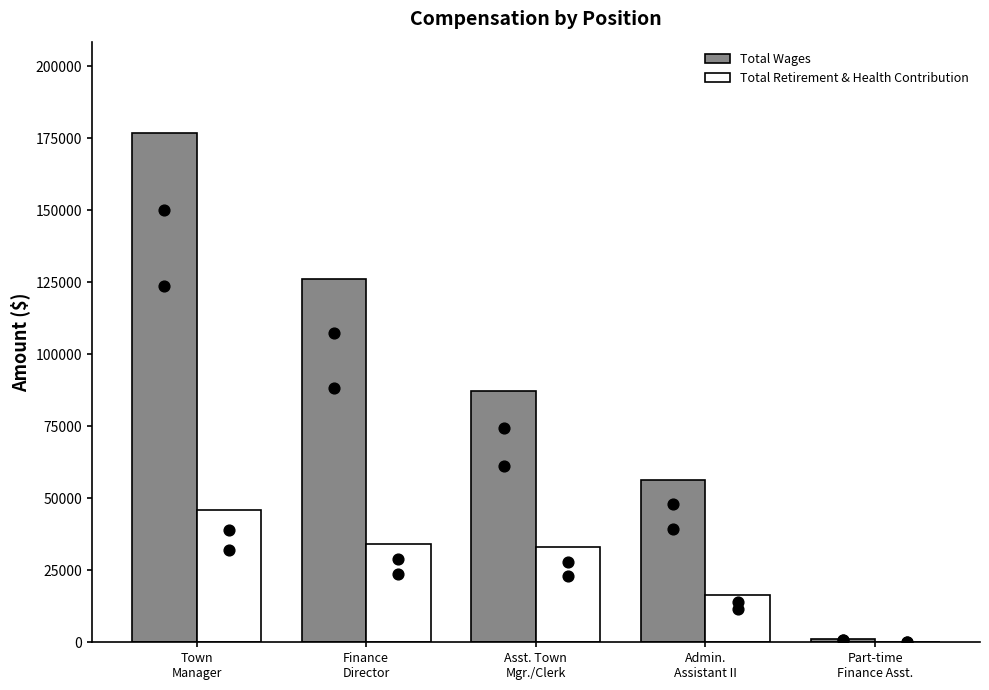

Which series reaches the maximum Y coordinate?

Total Wages